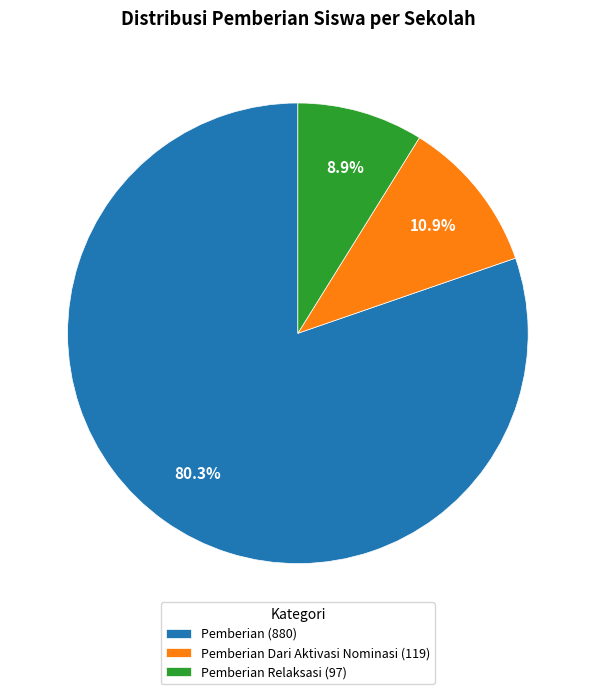

What portion of the pie excludes Pemberian Relaksasi (97)?

91.1%